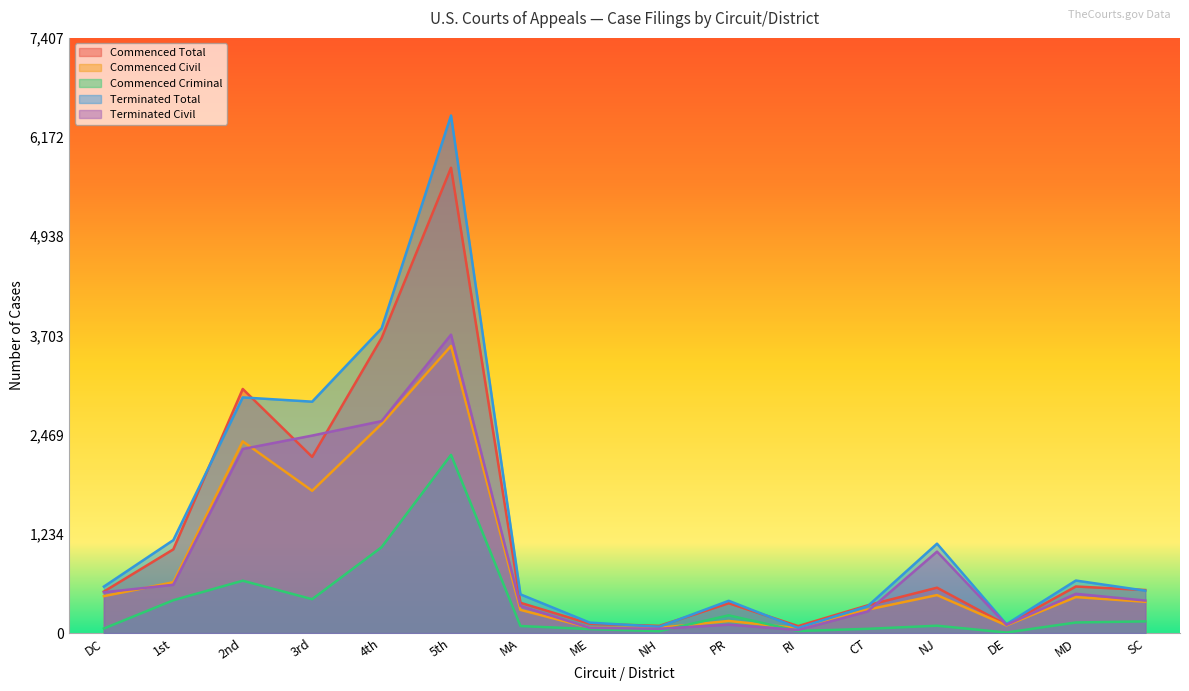

Which series has the widest spread of values?

Terminated Total